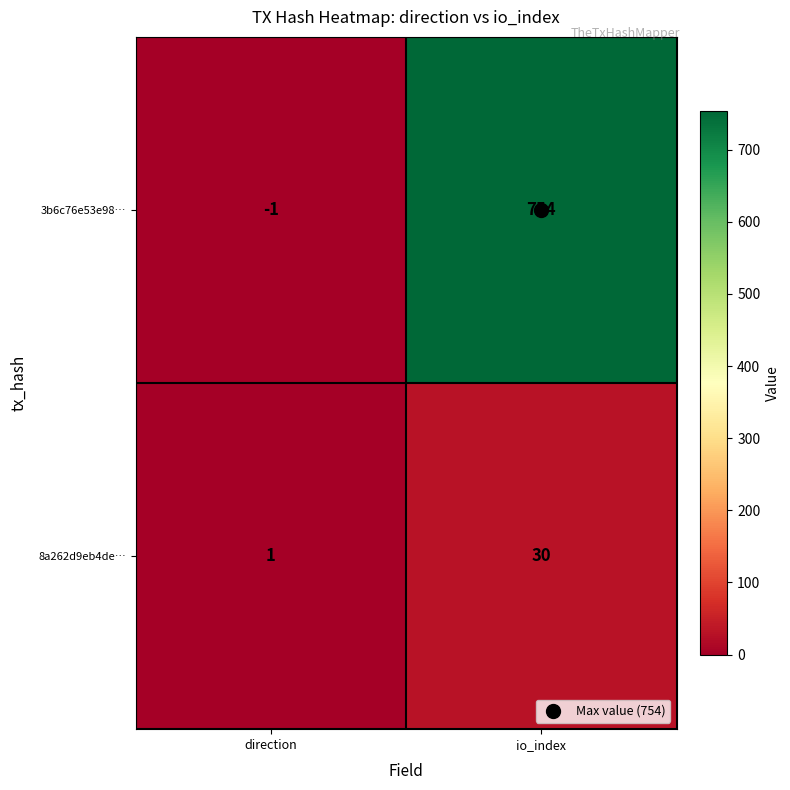

Rank the series by their average value, from highest to lowest.

3b6c76e53e98…, 8a262d9eb4de…